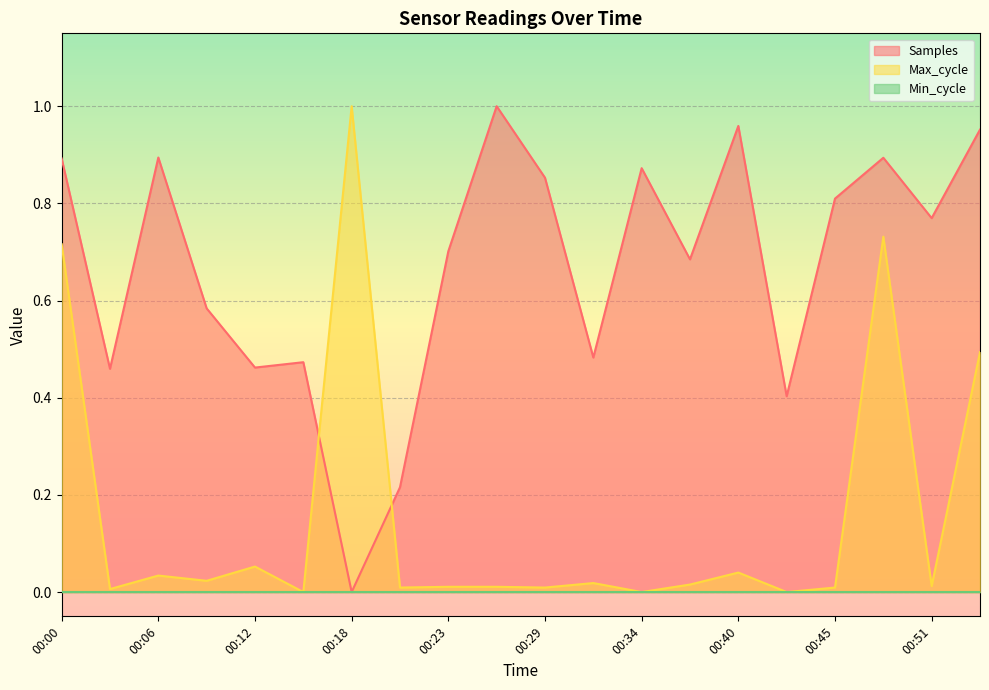

True or false: Samples has more than 1 points higher than both neighbors.

True